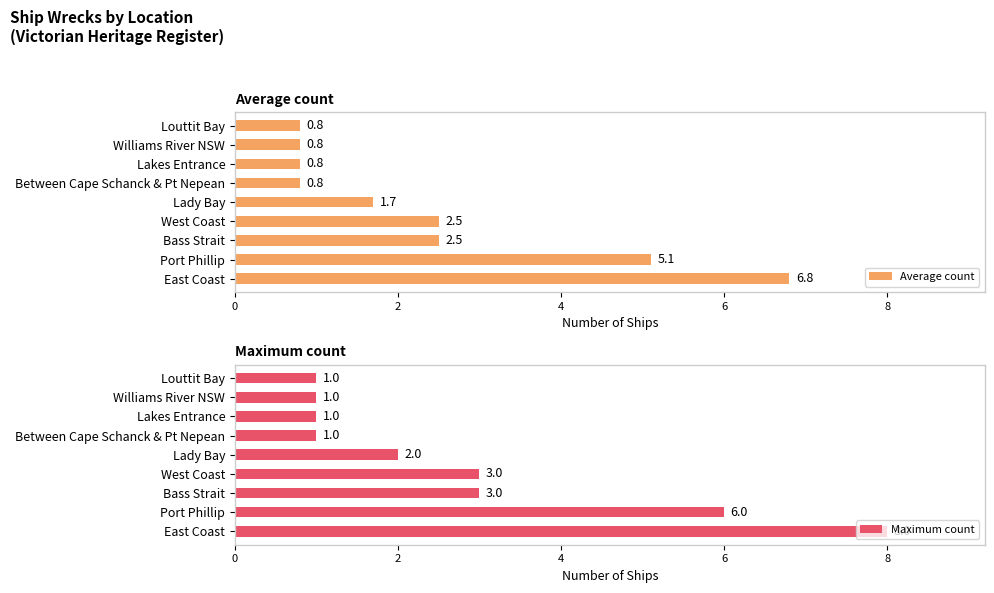

What is the difference between the second highest and minimum values in the Average count series?

4.3